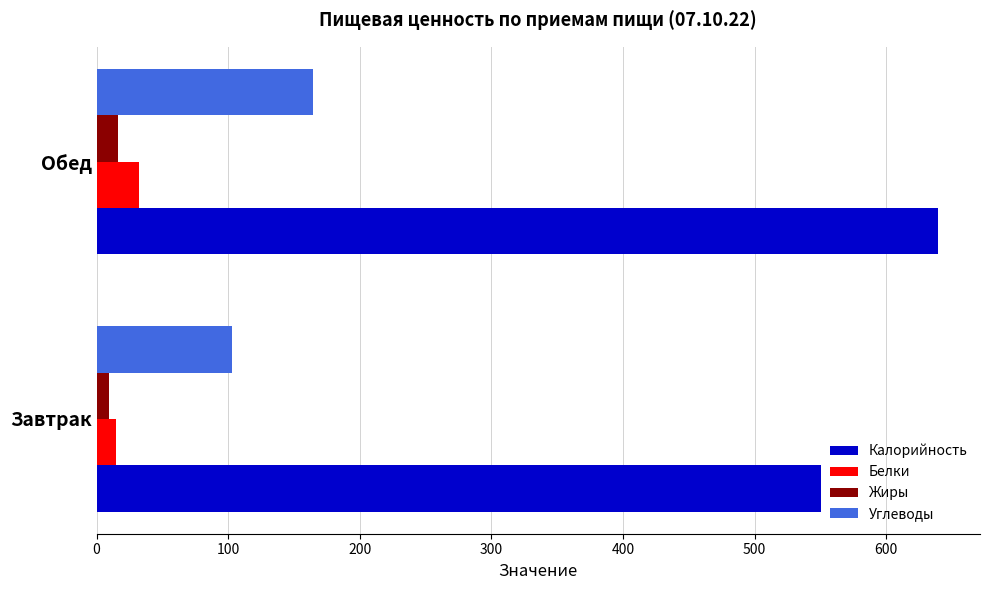

What is the difference between the maximum and minimum values in the Углеводы series?

61.7